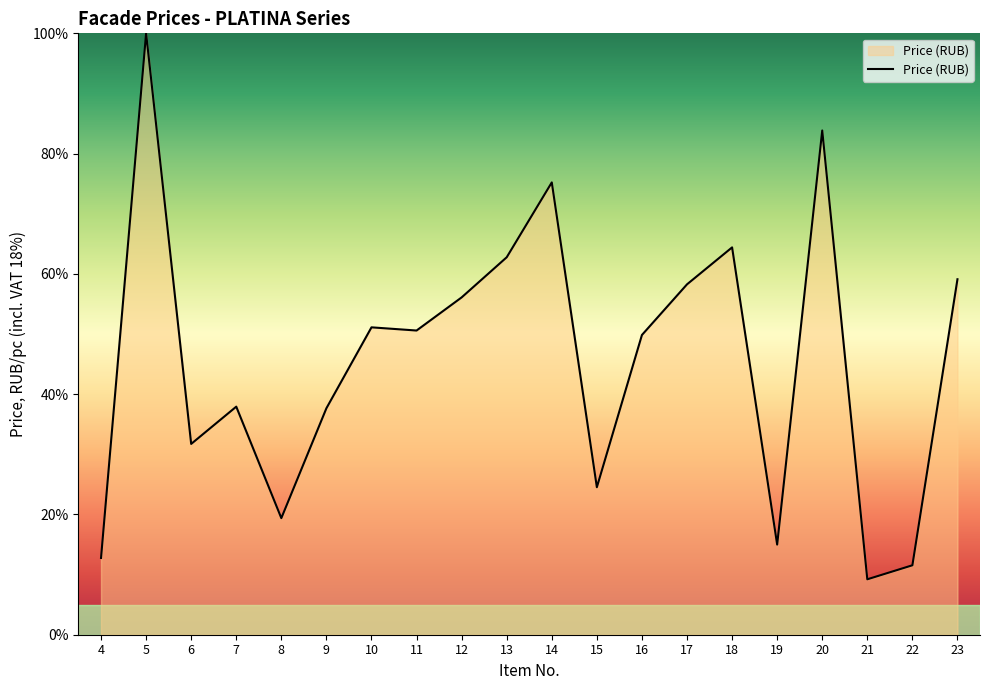

What is the difference between the maximum and minimum values?

90.8